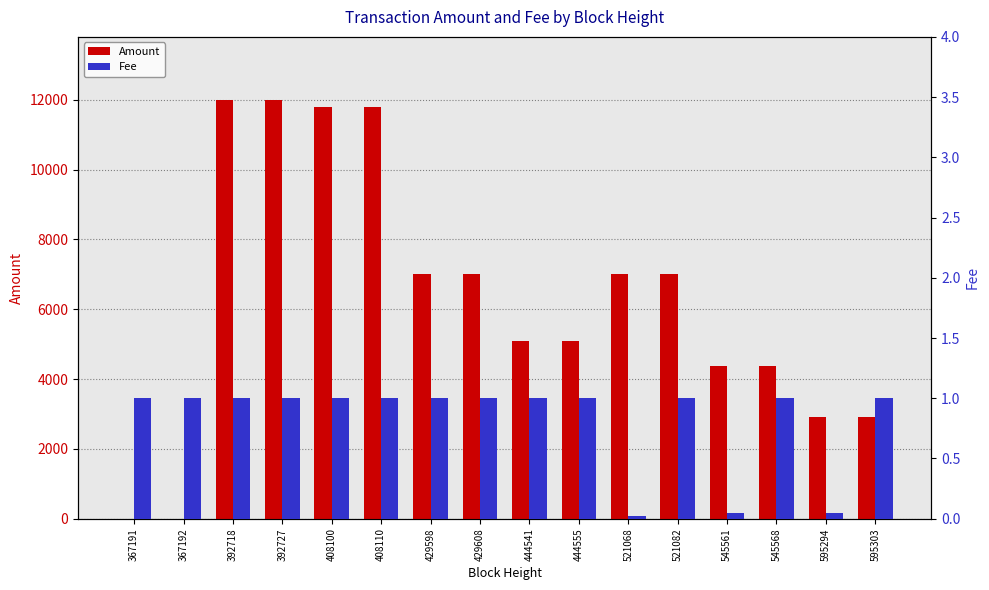

How many values in the Amount series are below 6999?

8